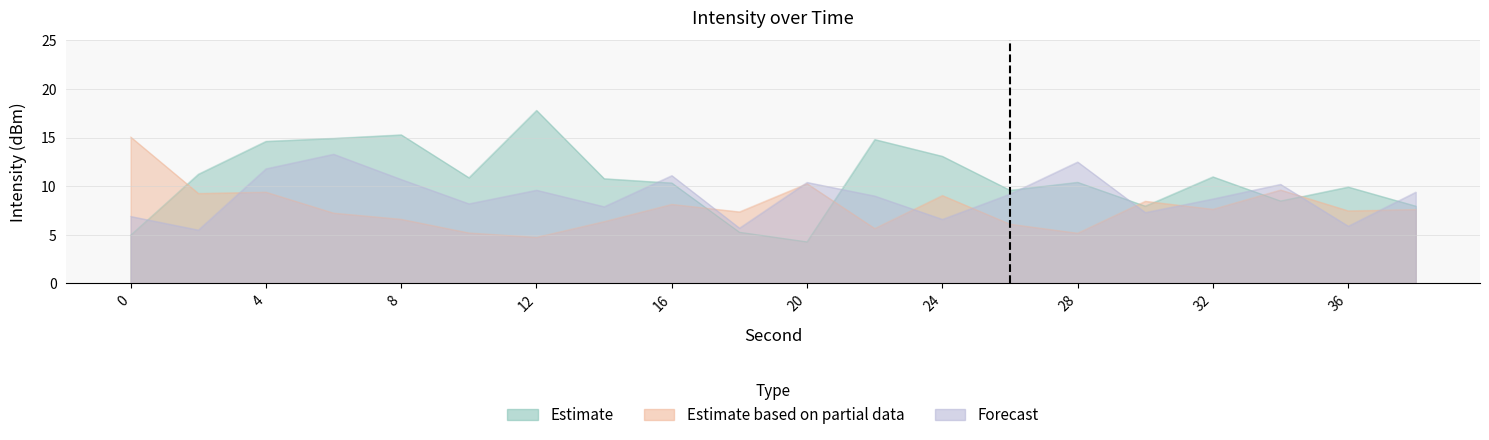

After their last crossing, which series has the higher values: Estimate based on partial data or Estimate?

Estimate